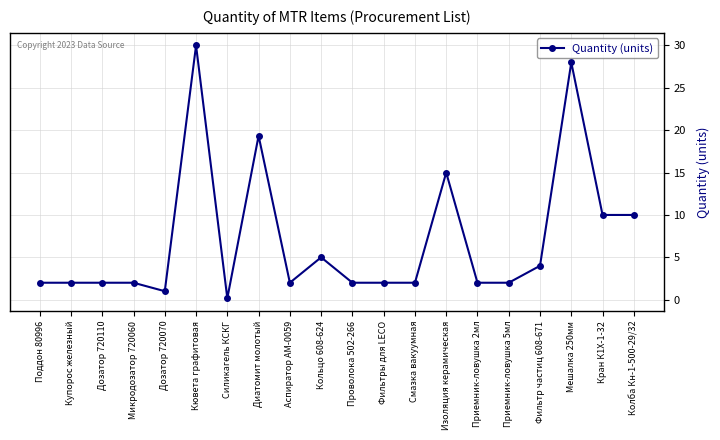

What is the label of the 4th point from the left?

Микродозатор 720060